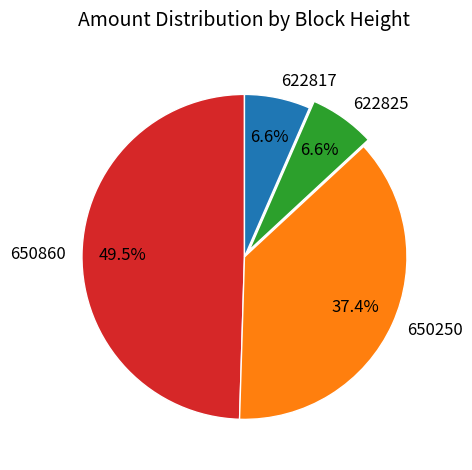

How many slices are in this pie chart?

4